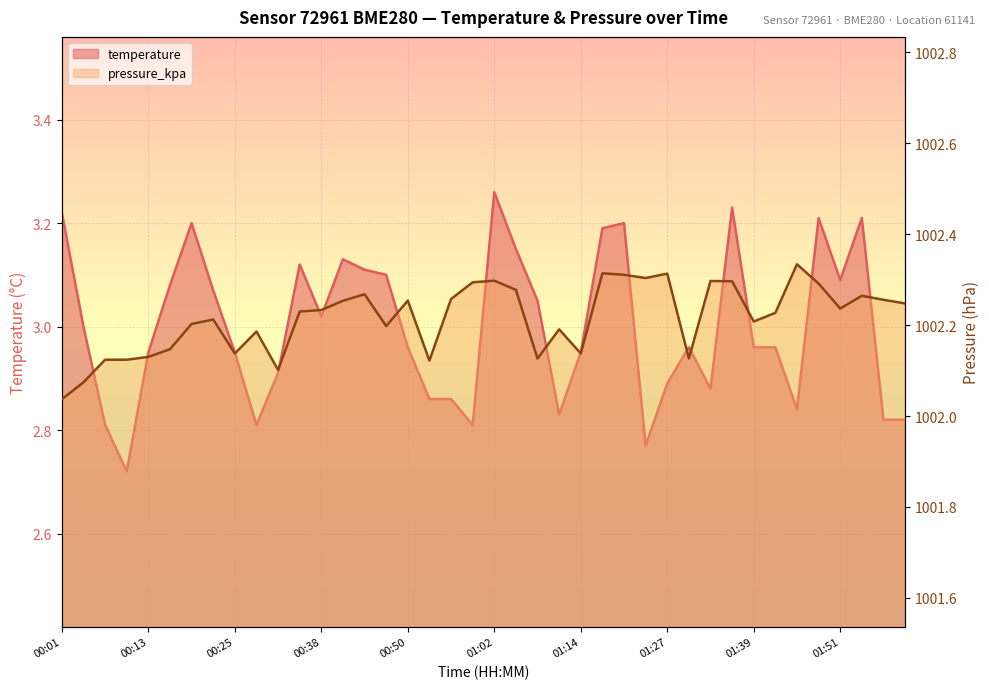

How many interior local peaks does the temperature series have?

9